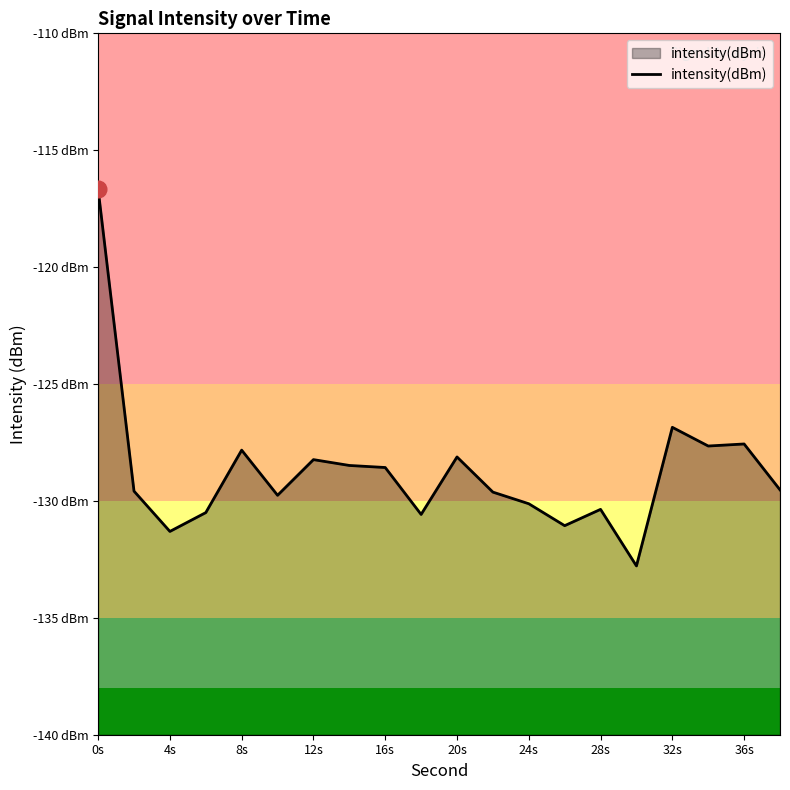

True or false: the data has more than 1 interior local peaks.

True